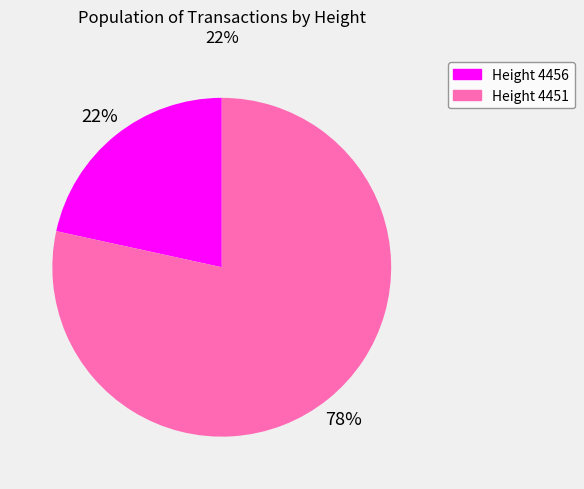

To the nearest percent, what is the average slice percentage?

50%